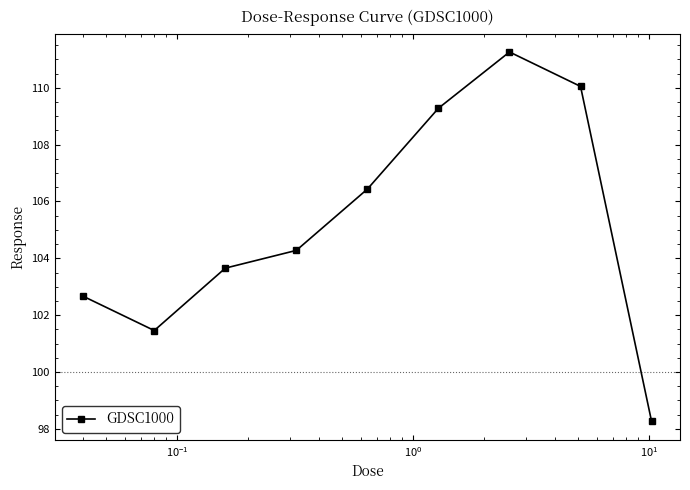

What is the difference between the maximum and second lowest values?

9.8